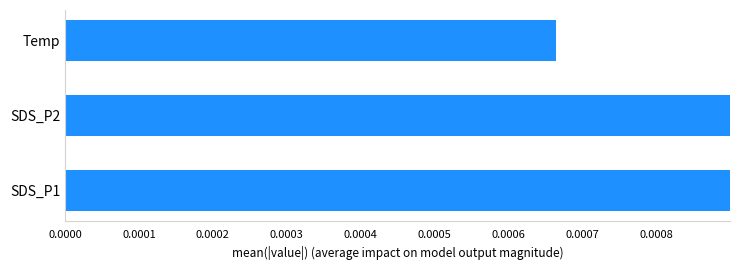

Count the number of data series in this chart.

1